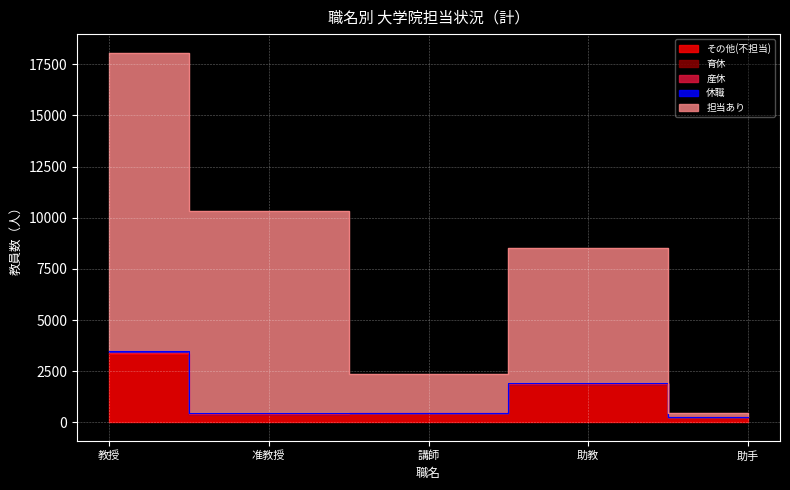

What is the label of the 4th point from the right?

准教授